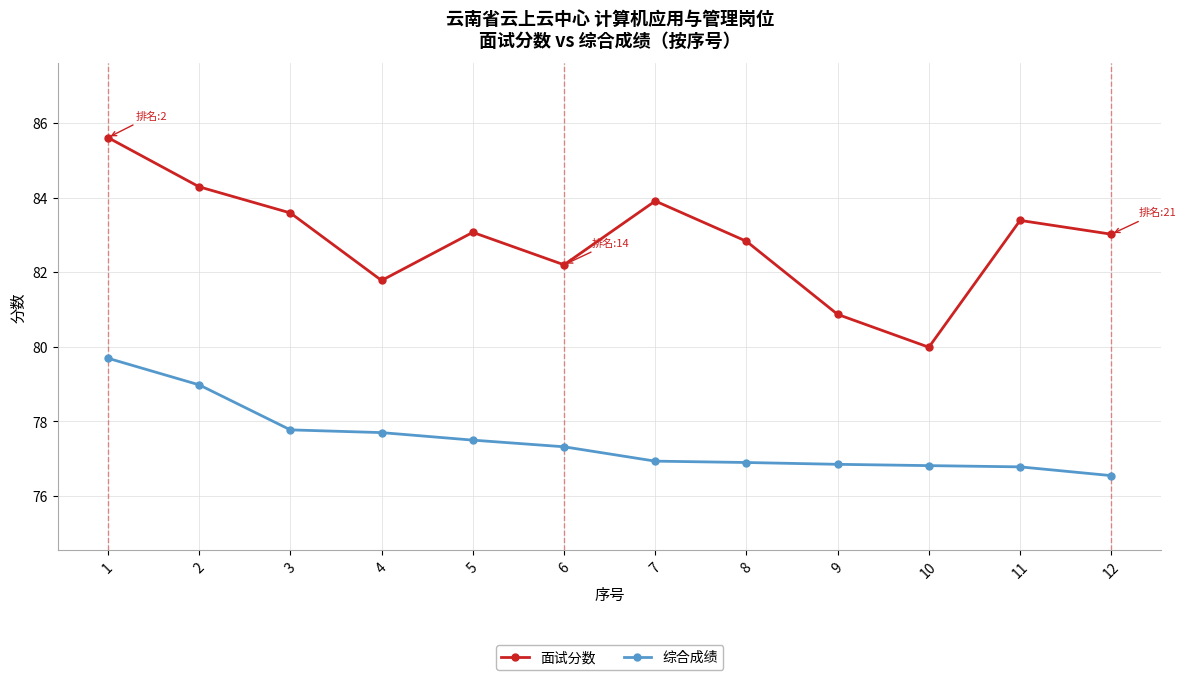

Count the number of data series in this chart.

2